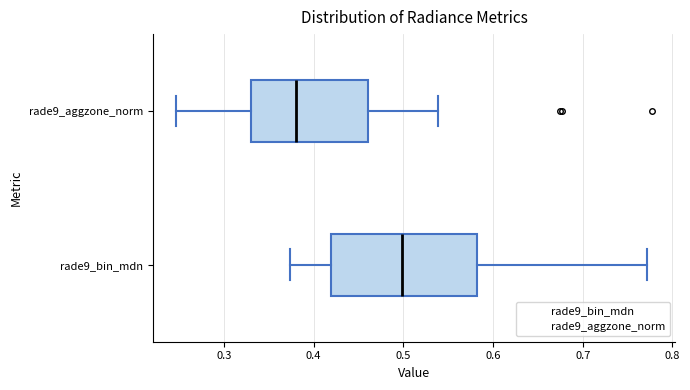

Reading bottom to top, read every box against the x-axis: the position of its median line, the range the box covers, and the ends of its whiskers. The values are not printed on the chart, so give them approximately, as read against the axis.

rade9_bin_mdn: median 0.50, box 0.42 to 0.58, whiskers 0.37 to 0.77
rade9_aggzone_norm: median 0.38, box 0.33 to 0.46, whiskers 0.25 to 0.54